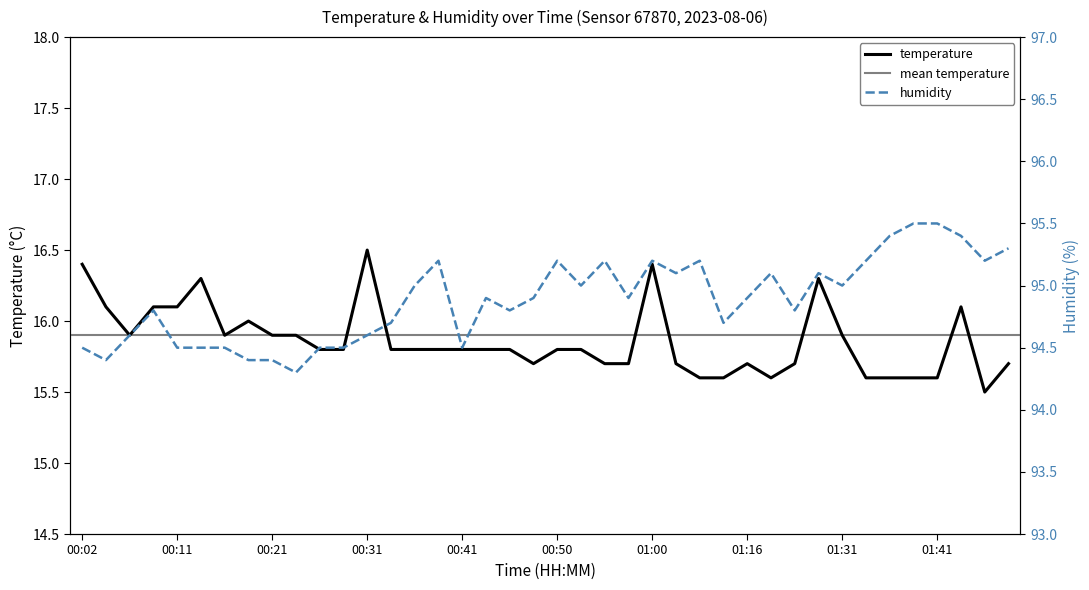

What is the lowest value of the humidity series?

94.3